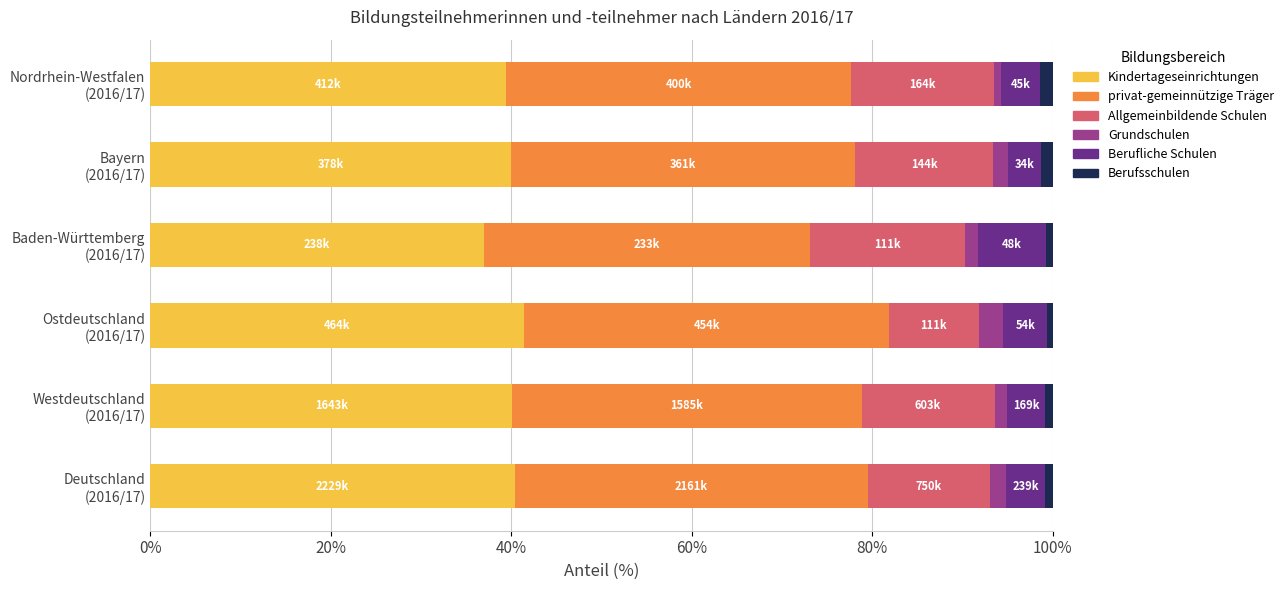

What is the difference between the maximum and minimum values in the Kindertageseinrichtungen series?

4.5